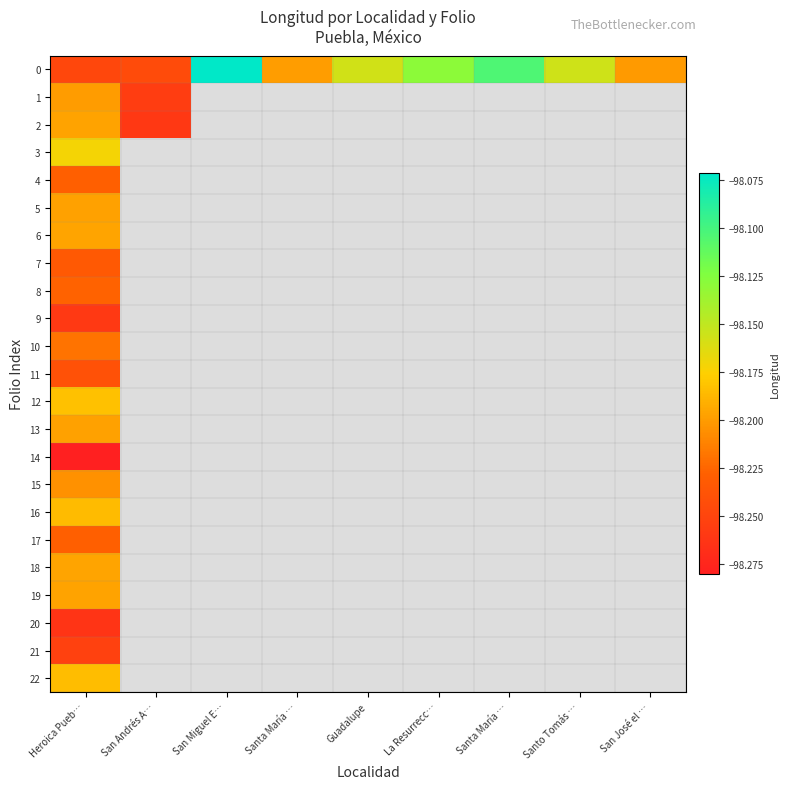

Which category has the highest value across all series?

San Miguel E…